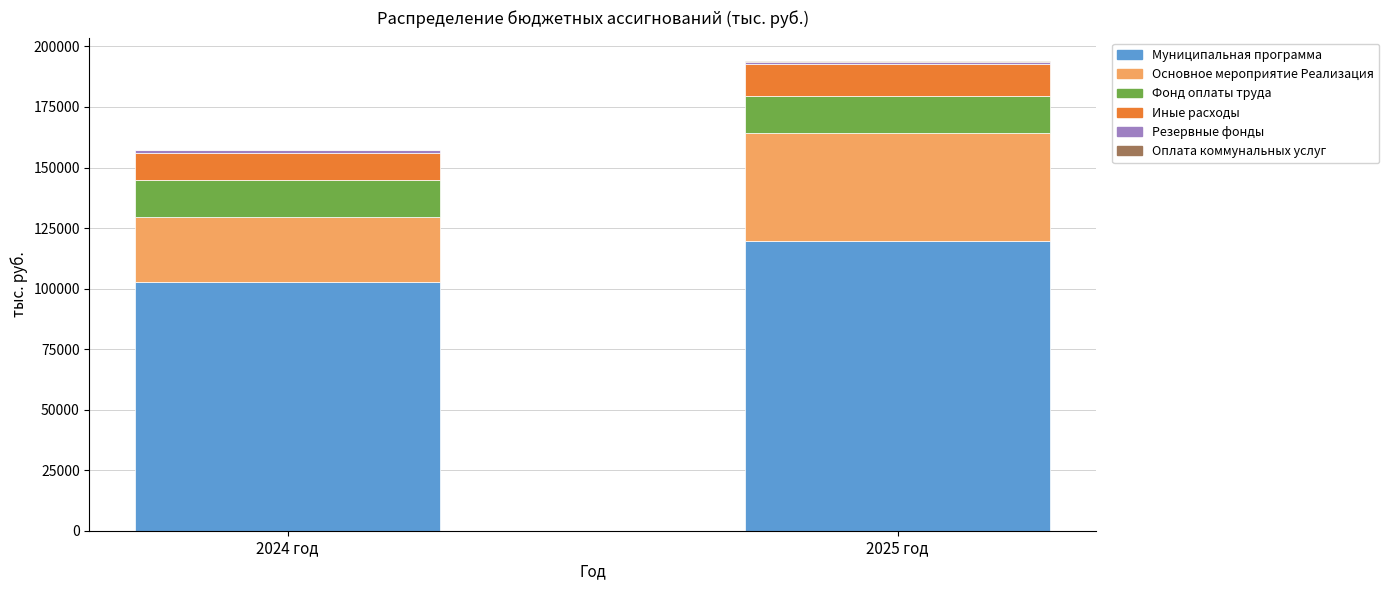

Where does the Муниципальная программа series first go above 119582?

2025 год